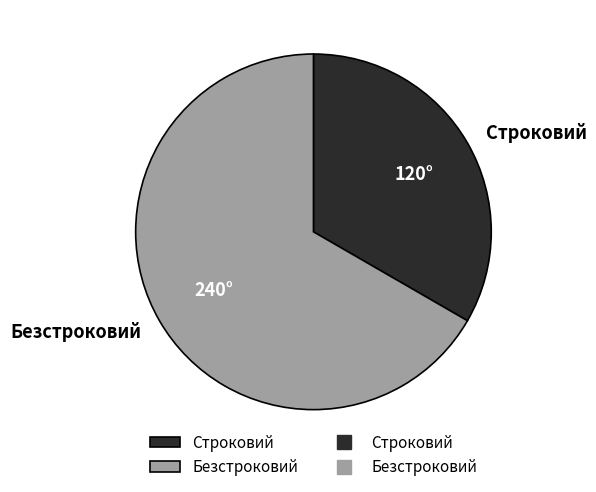

Rank the categories by value from highest to lowest.

Безстроковий, Строковий